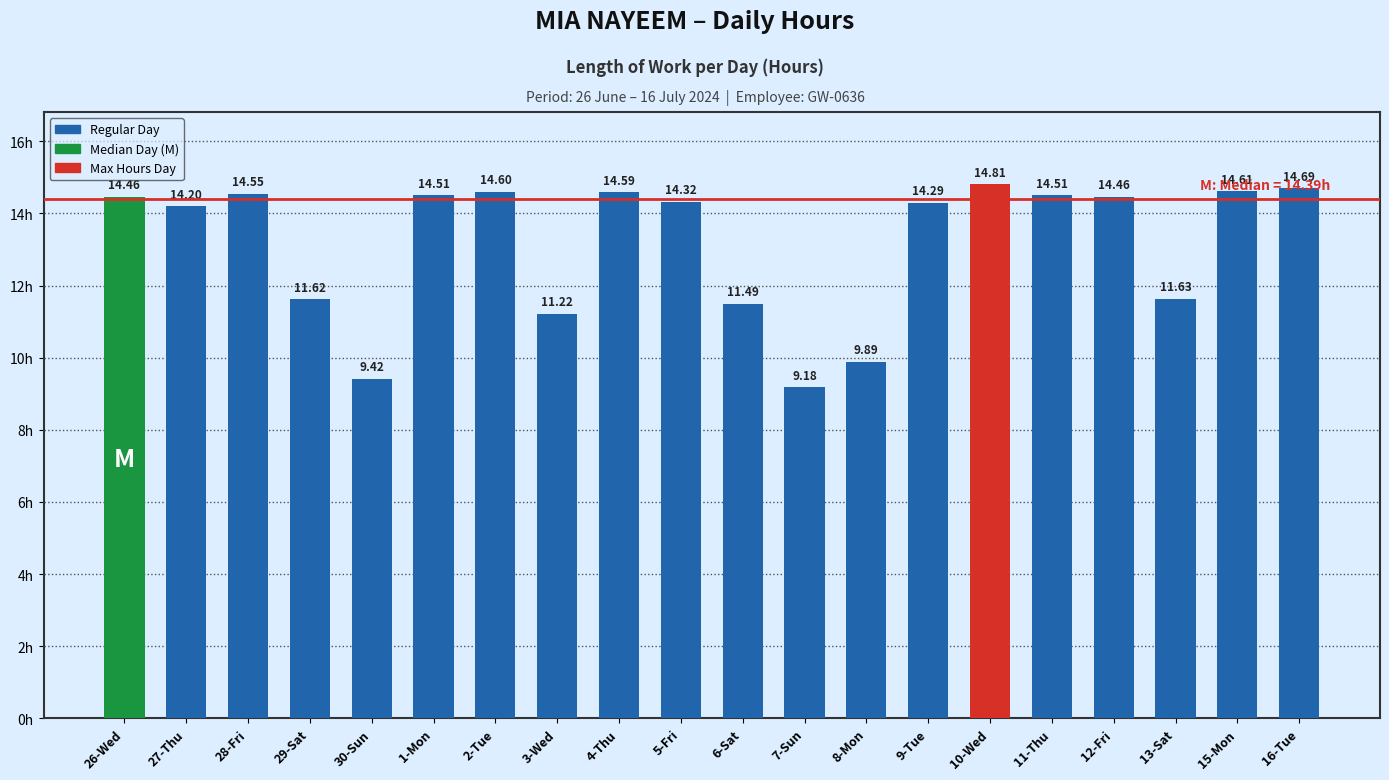

What value does the data have at 26-Wed?

14.5